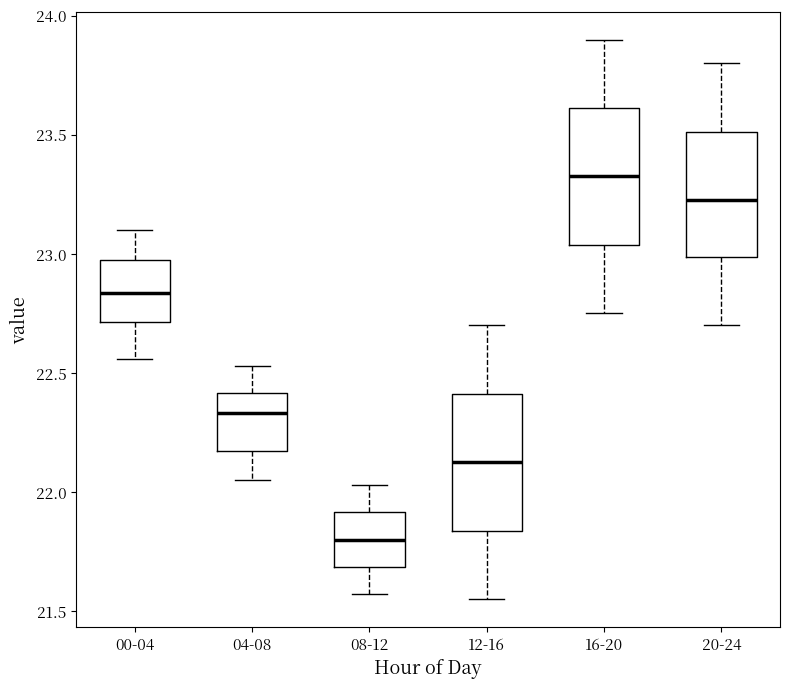

Reading left to right, transcribe this box plot: for each box, give where its median line is, the range the box spans, and where its two whiskers end, as read against the y-axis. The values are not printed on the chart, so give them approximately, as read against the axis.

00-04: median 22.85, box 22.70 to 23.00, whiskers 22.55 to 23.10
04-08: median 22.35, box 22.15 to 22.40, whiskers 22.05 to 22.55
08-12: median 21.80, box 21.70 to 21.90, whiskers 21.55 to 22.05
12-16: median 22.15, box 21.85 to 22.40, whiskers 21.55 to 22.70
16-20: median 23.35, box 23.05 to 23.60, whiskers 22.75 to 23.90
20-24: median 23.25, box 23.00 to 23.50, whiskers 22.70 to 23.80